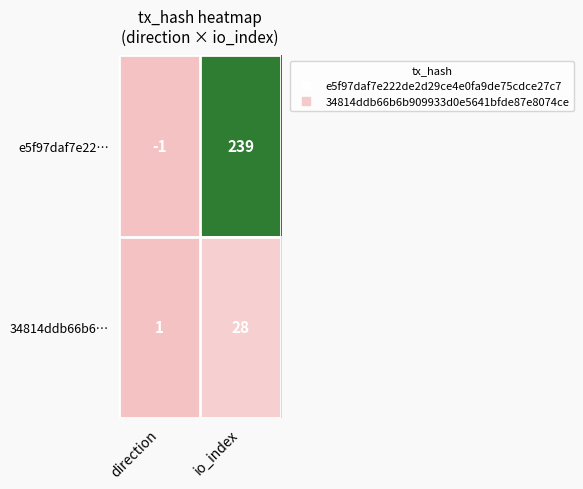

What is the spread (max minus min) of values at direction?

2